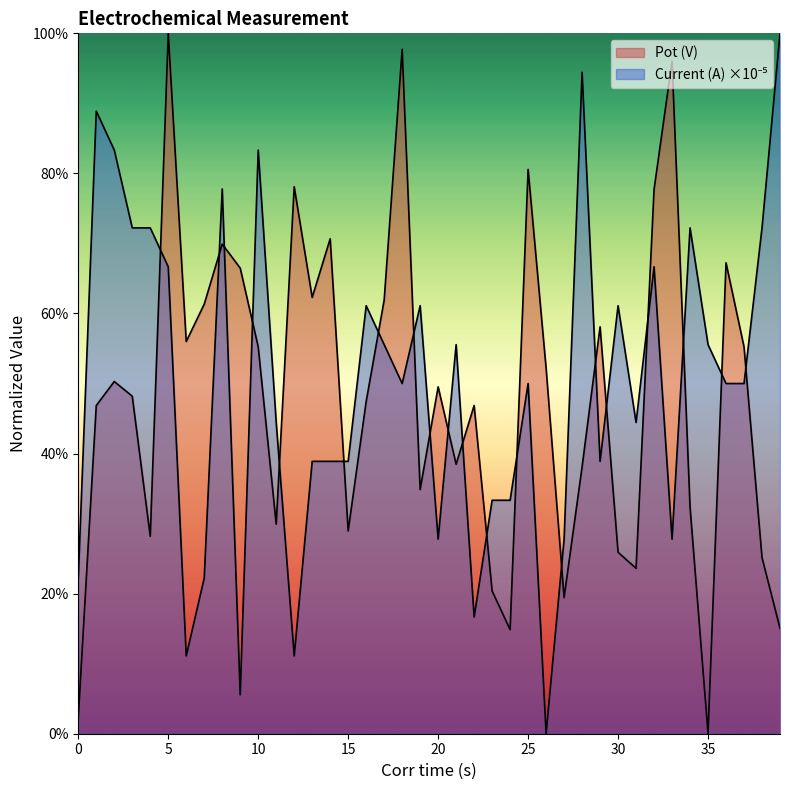

What is the total value across all series at 11?

0.7